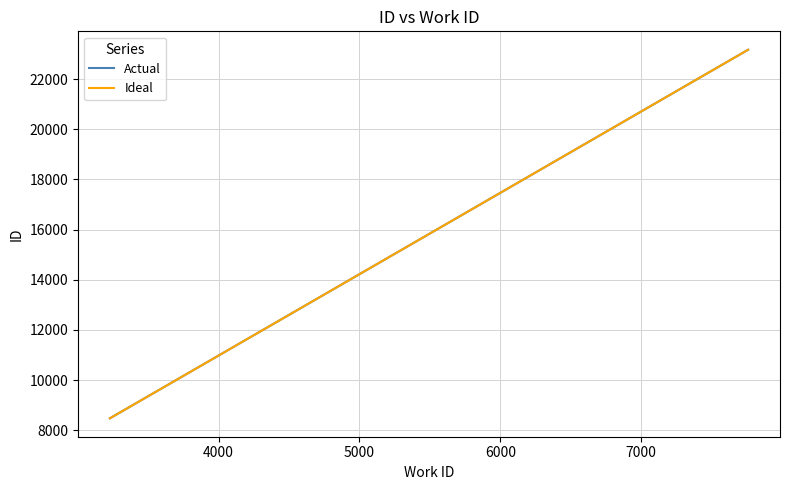

How many data points does each series have?

2